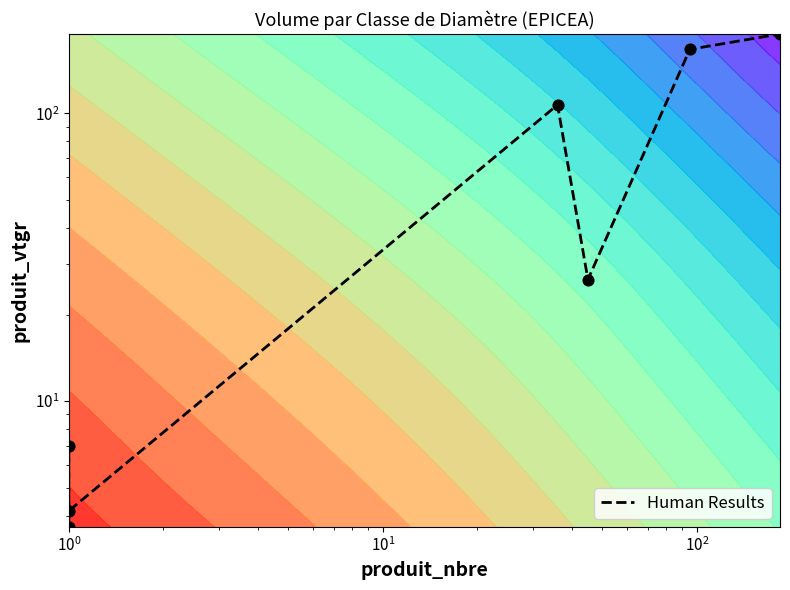

The chart shows a value of 1.3 at $\mathdefault{10^{-1}}$. True or false?

False